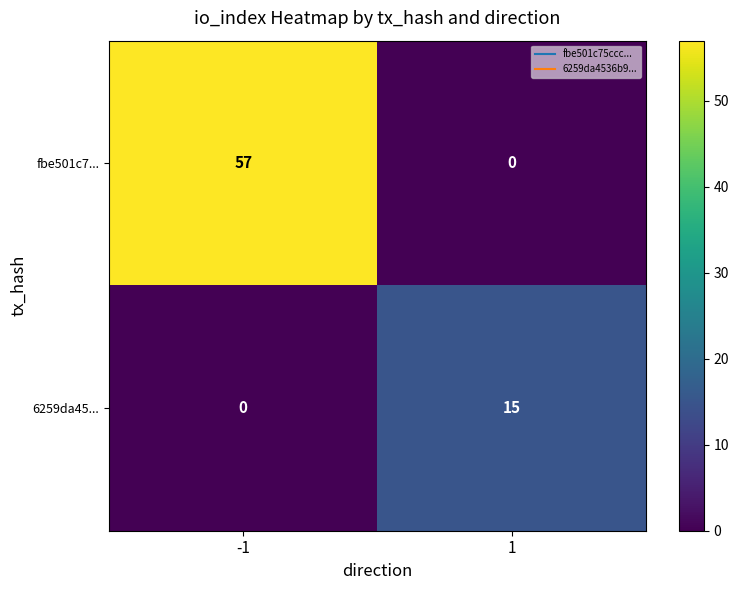

Rank the series by their maximum value, from lowest to highest.

6259da45..., fbe501c7...